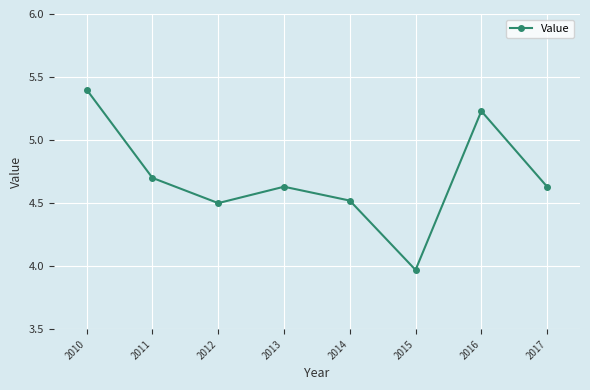

What is the average value?

4.7